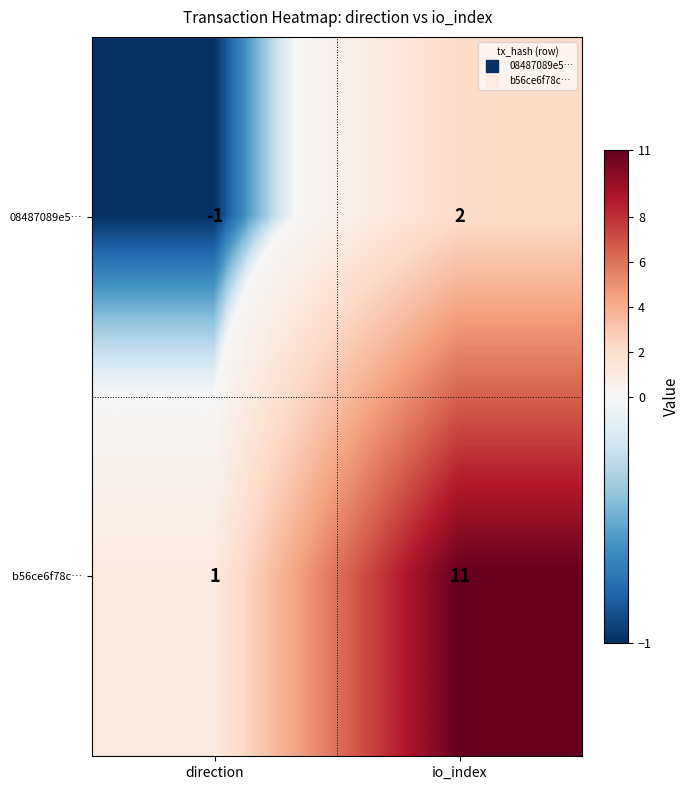

Reading right to left, what are all the values shown in this chart?

08487089e5…: 2	-1
b56ce6f78c…: 11	1